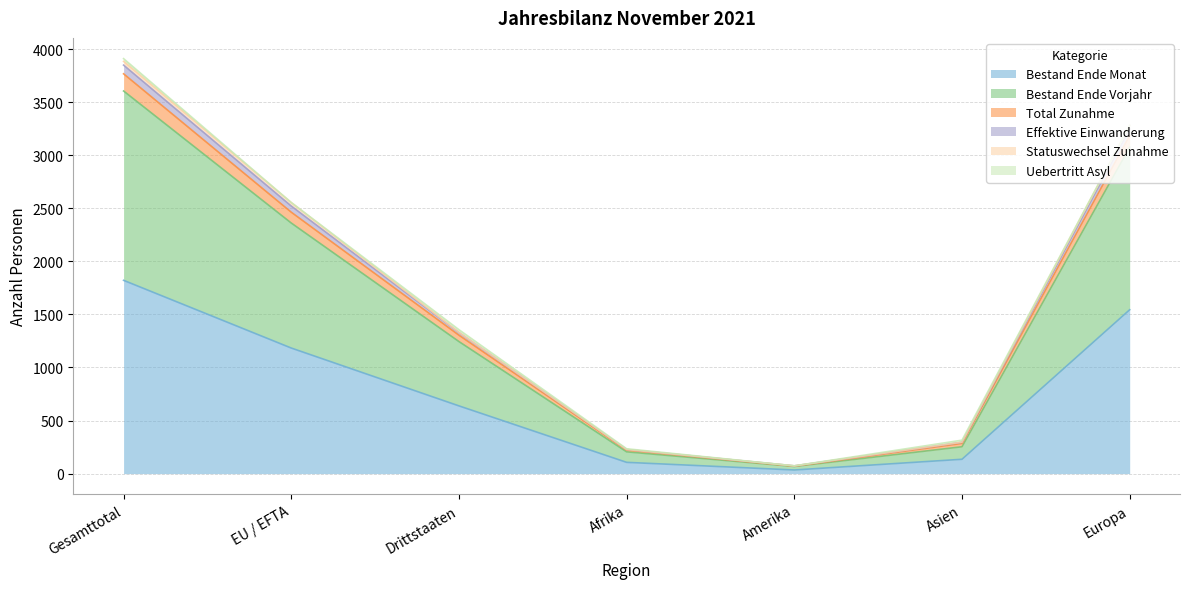

List the labels in order of Bestand Ende Monat value, largest first.

Gesamttotal, Europa, EU / EFTA, Drittstaaten, Asien, Afrika, Amerika